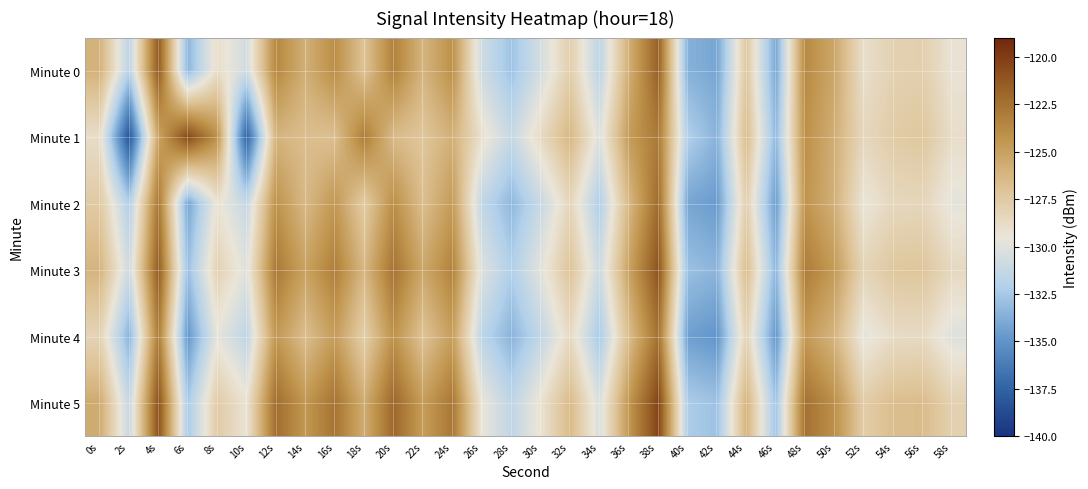

What is the total value across all series at 52s?

-772.8